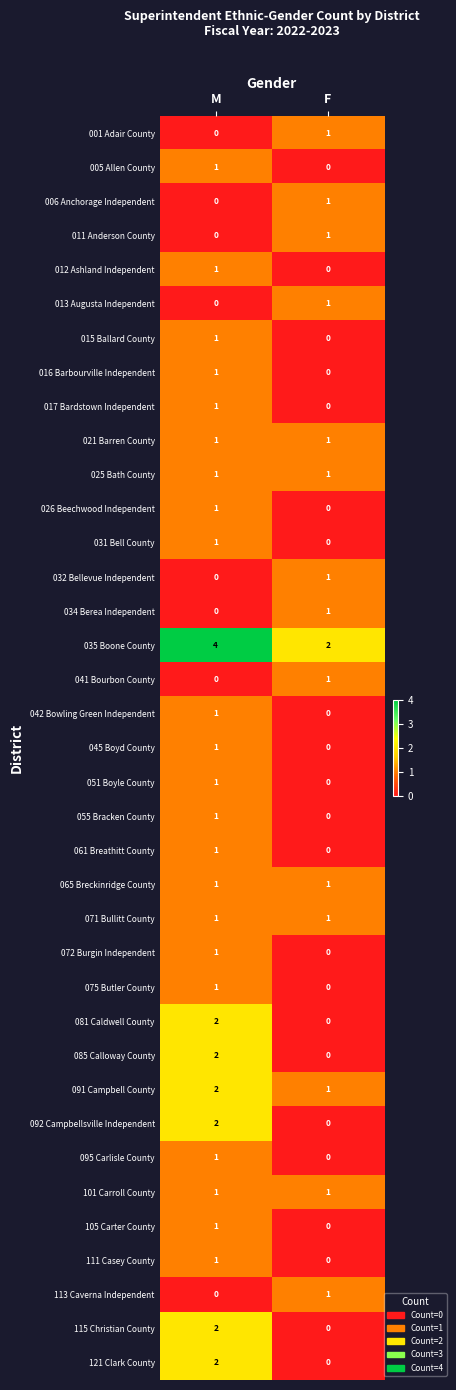

What is the difference between the highest and lowest values at M?

4